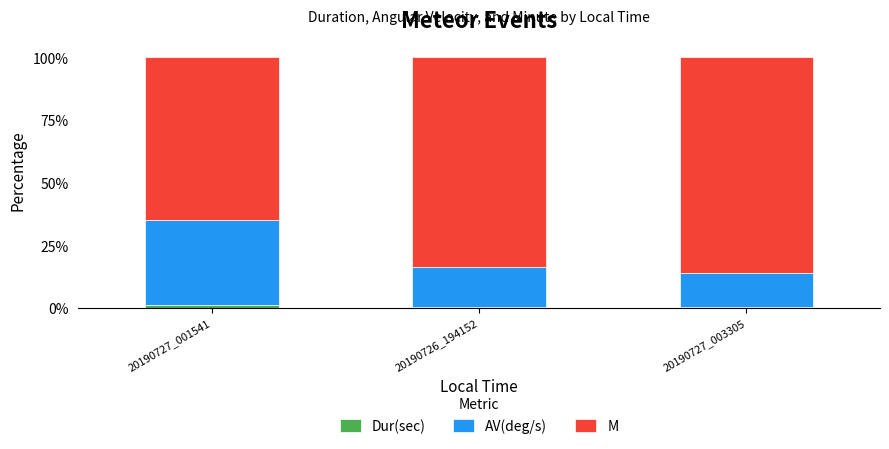

What is the average value of the Dur(sec) series?

0.8